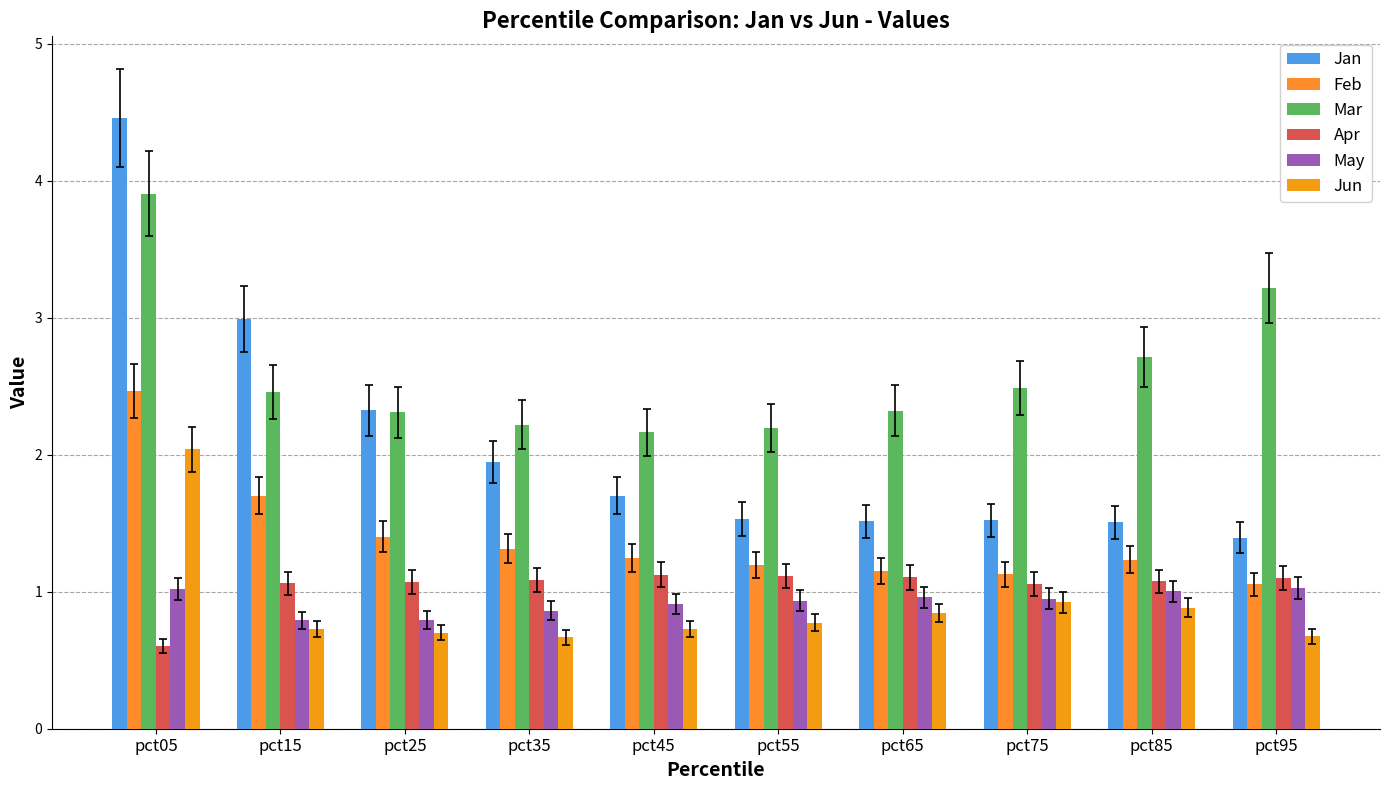

Count the number of data series in this chart.

6